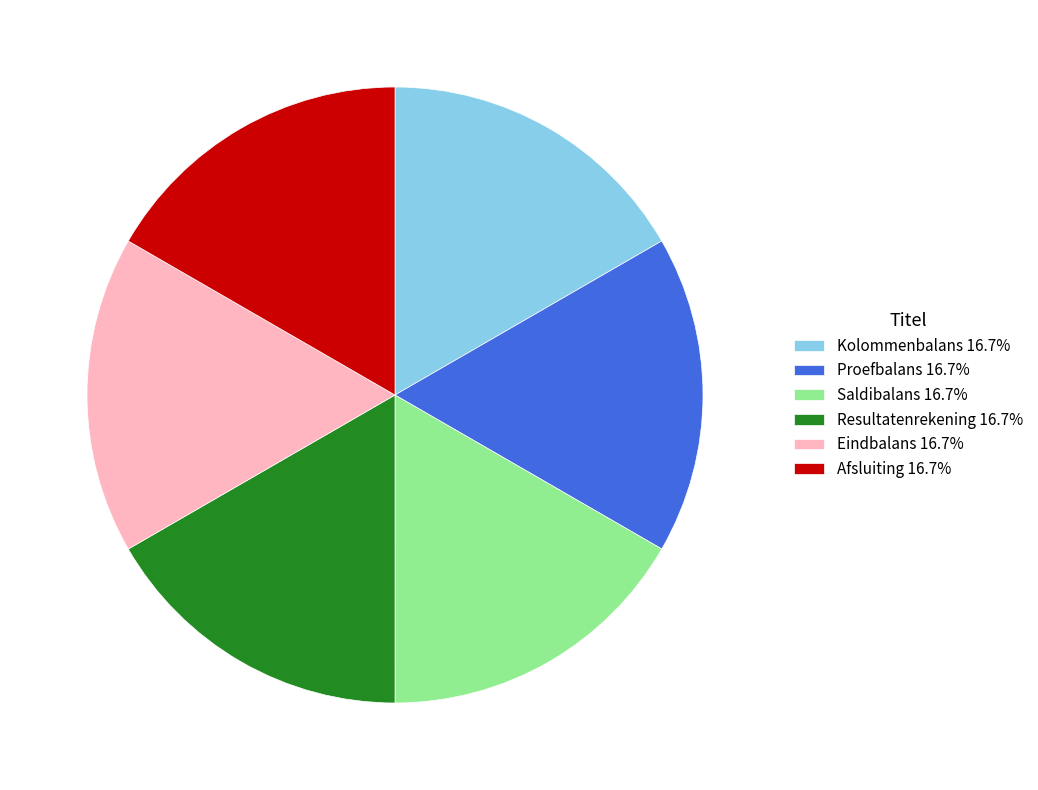

How many slices are in this pie chart?

6